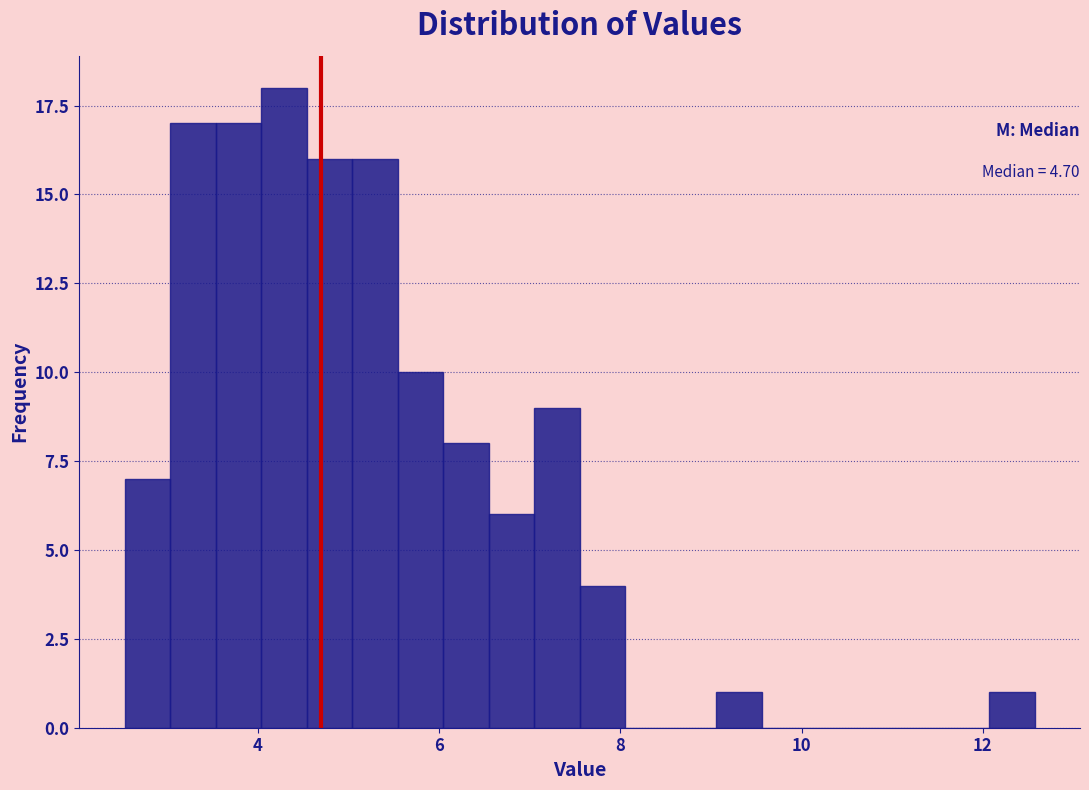

Read against the x-axis, roughly where is the centre of the tallest bar?

4.2